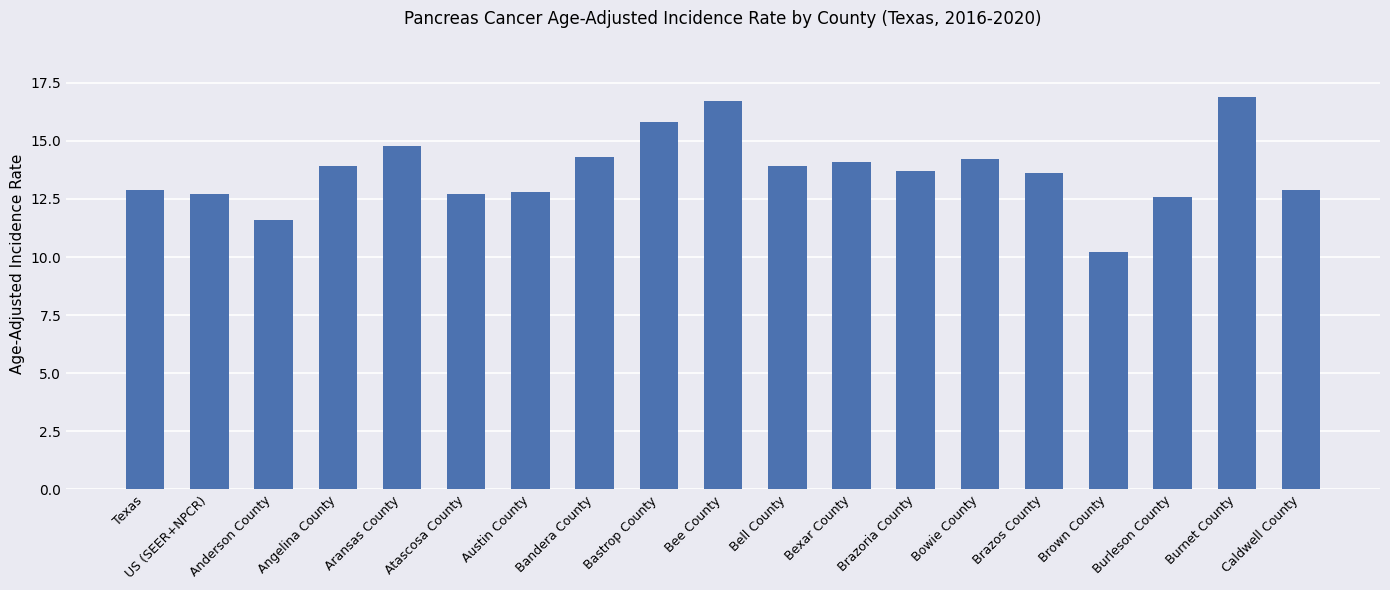

How many values are below 13?

8